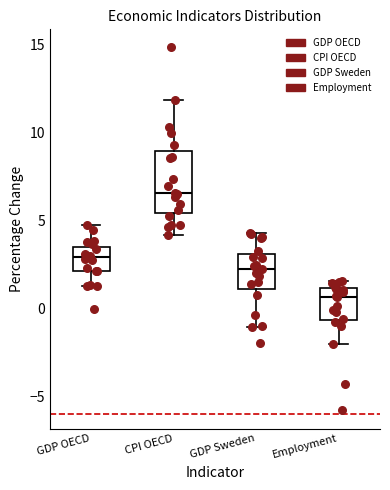

Reading left to right, read every box against the y-axis: the position of its median line, the range the box covers, and the ends of its whiskers. The values are not printed on the chart, so give them approximately, as read against the axis.

GDP OECD: median 3.0, box 2.0 to 3.5, whiskers 1.5 to 4.5
CPI OECD: median 6.5, box 5.5 to 9.0, whiskers 4.0 to 12.0
GDP Sweden: median 2.5, box 1.0 to 3.0, whiskers -1.0 to 4.5
Employment: median 0.5, box -0.5 to 1.0, whiskers -2.0 to 1.5